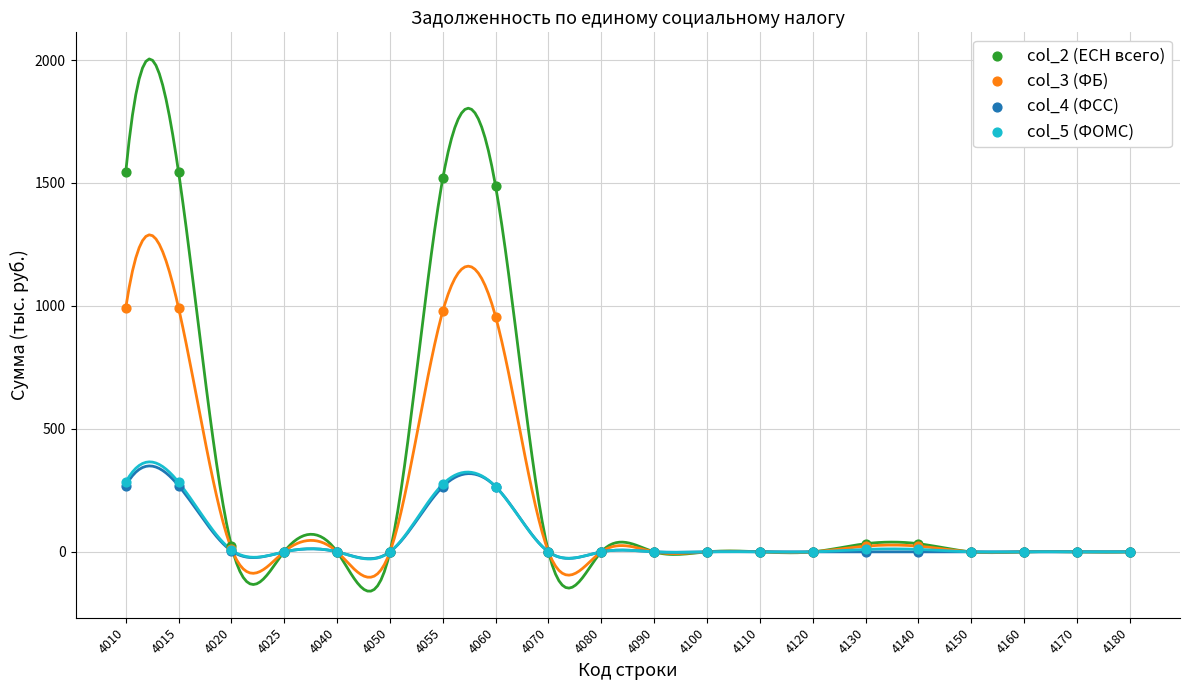

What are all the series names shown in the legend?

col_2 (ЕСН всего), col_3 (ФБ), col_4 (ФСС), col_5 (ФОМС)